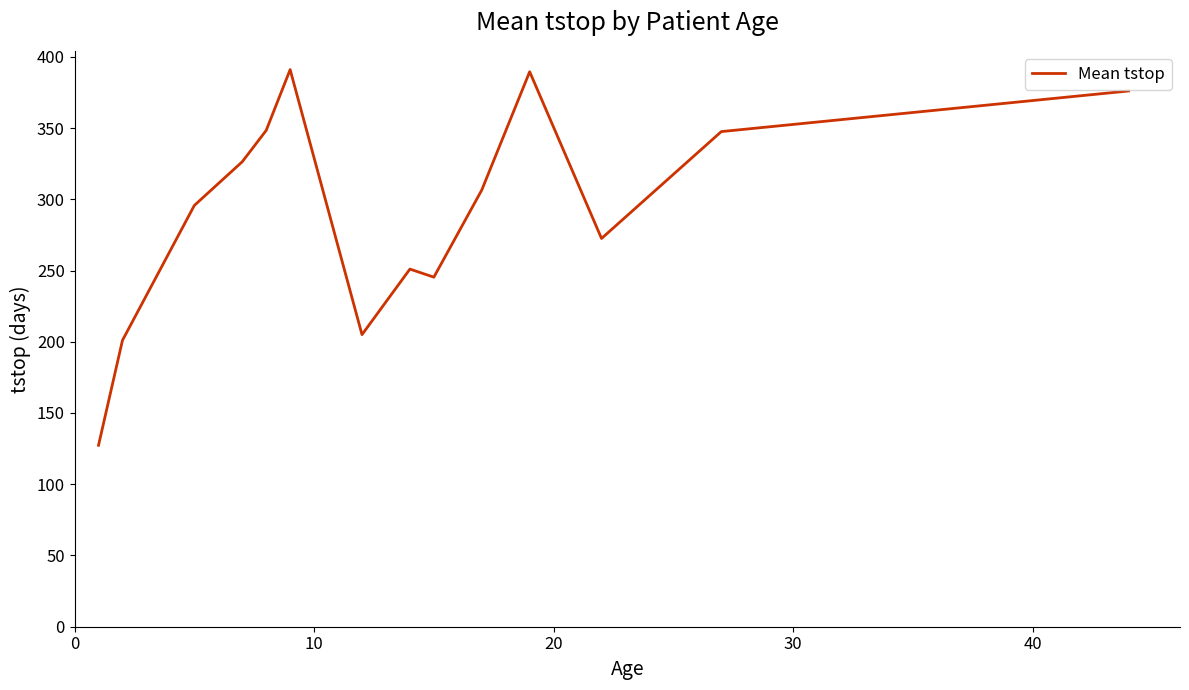

What is the minimum value shown in the chart?

127.3